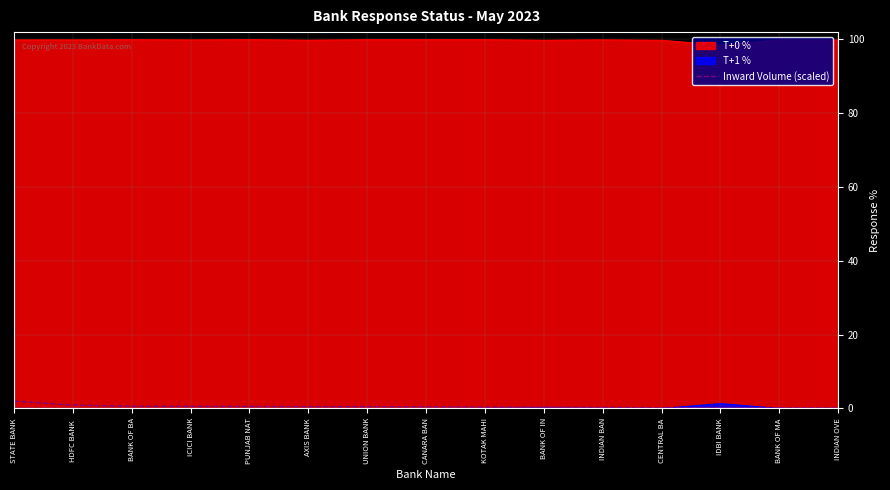

How many lines are shown in the chart?

3